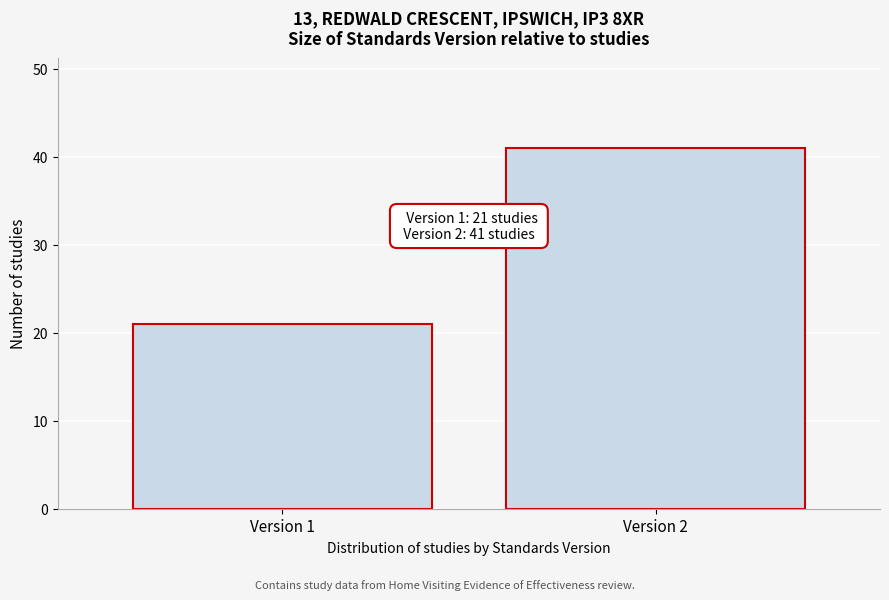

Reading left to right, transcribe all the data shown in this chart.

Version 1=21	Version 2=41